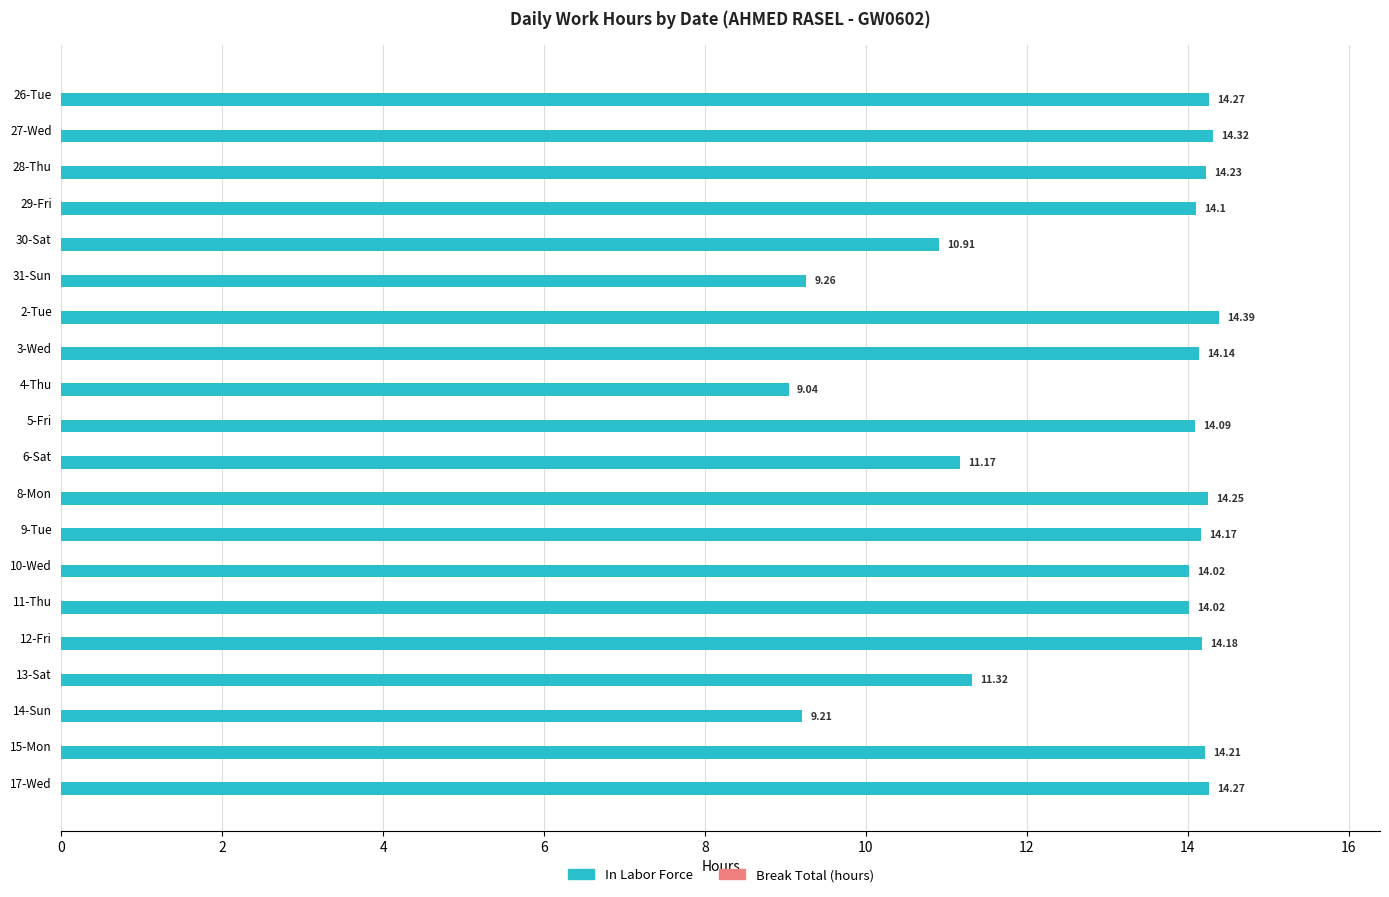

What is the difference between the second highest and minimum values?

5.3